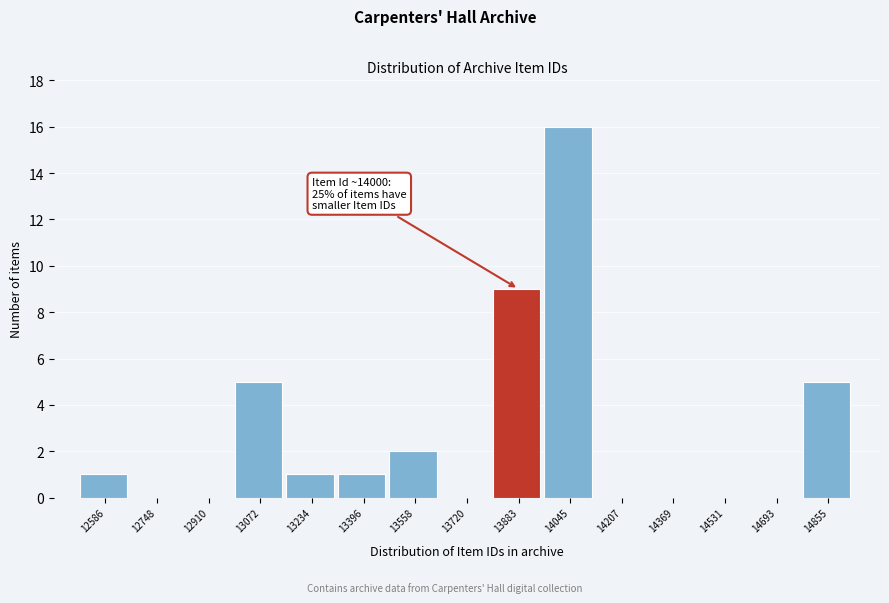

Reading right to left, transcribe all the data shown in this chart.

14855=5	14693=0	14531=0	14369=0	14207=0	14045=16	13883=9	13720=0	13558=2	13396=1	13234=1	13072=5	12910=0	12748=0	12586=1